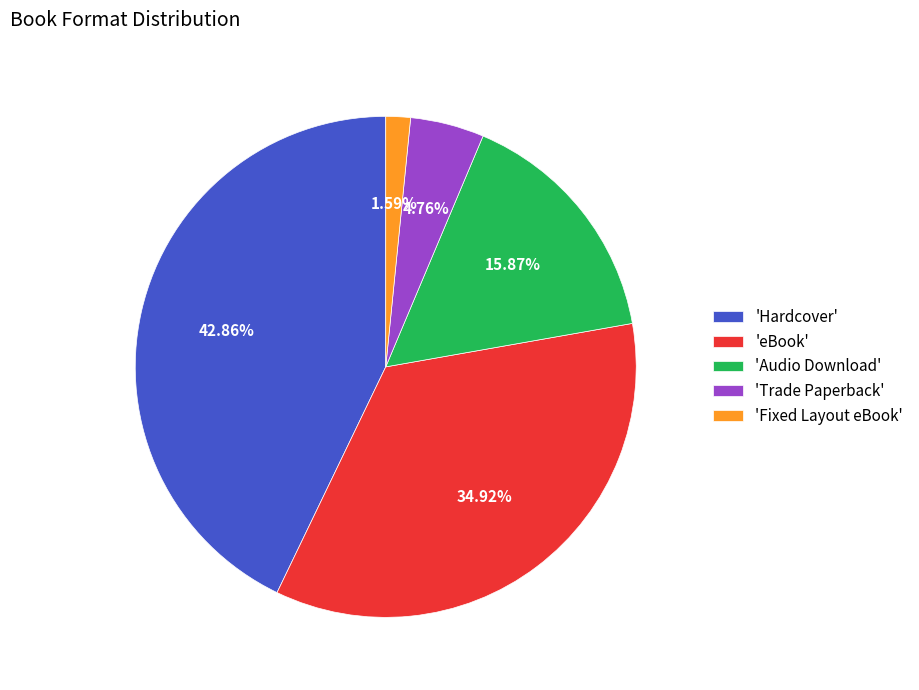

What is the ratio of the value at 'Hardcover' to the value at 'Fixed Layout eBook'?

27.0